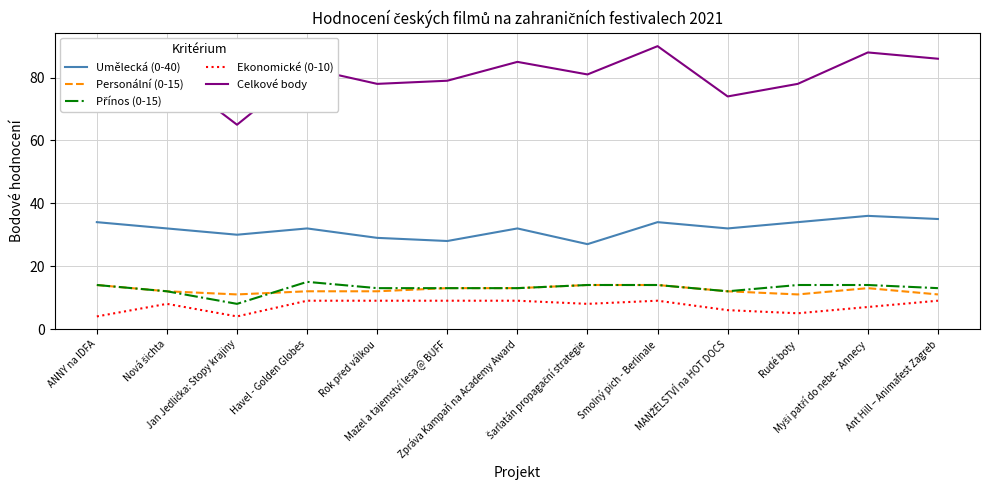

Which series has the largest range (max minus min)?

Celkové body